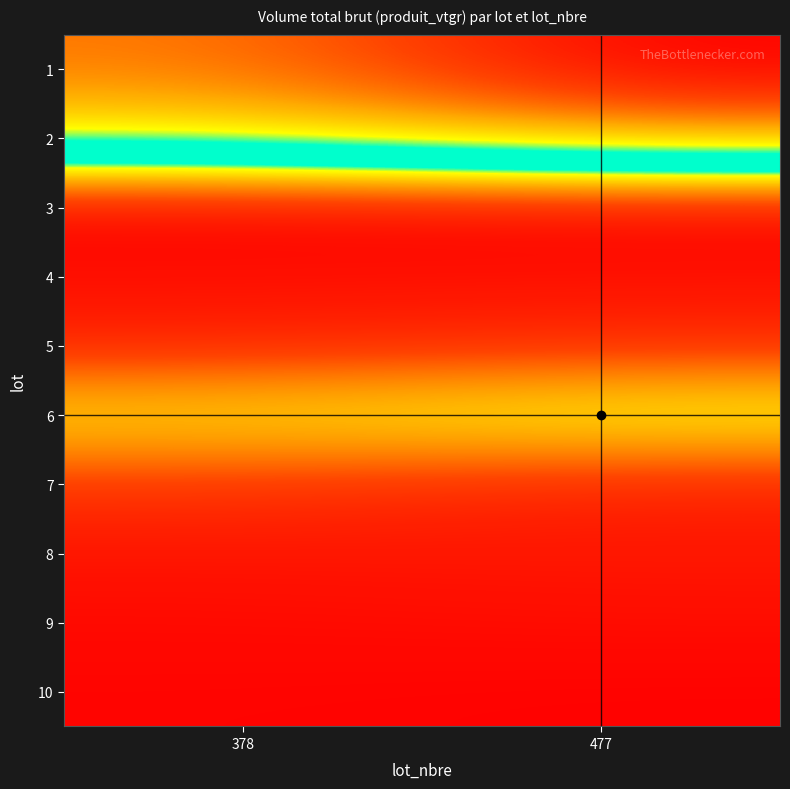

Reading right to left, extract all data points from this chart.

1: 477=1248.6	378=1041.6
2: 477=1023.0	378=855.0
3: 477=6.2	378=0.4
4: 477=46.7	378=43.9
5: 477=116.3	378=94.0
6: 477=531.1	378=466.0
7: 477=93.1	378=149.8
8: 477=65.1	378=55.3
9: 477=36.8	378=27.9
10: 477=6.3	378=12.8